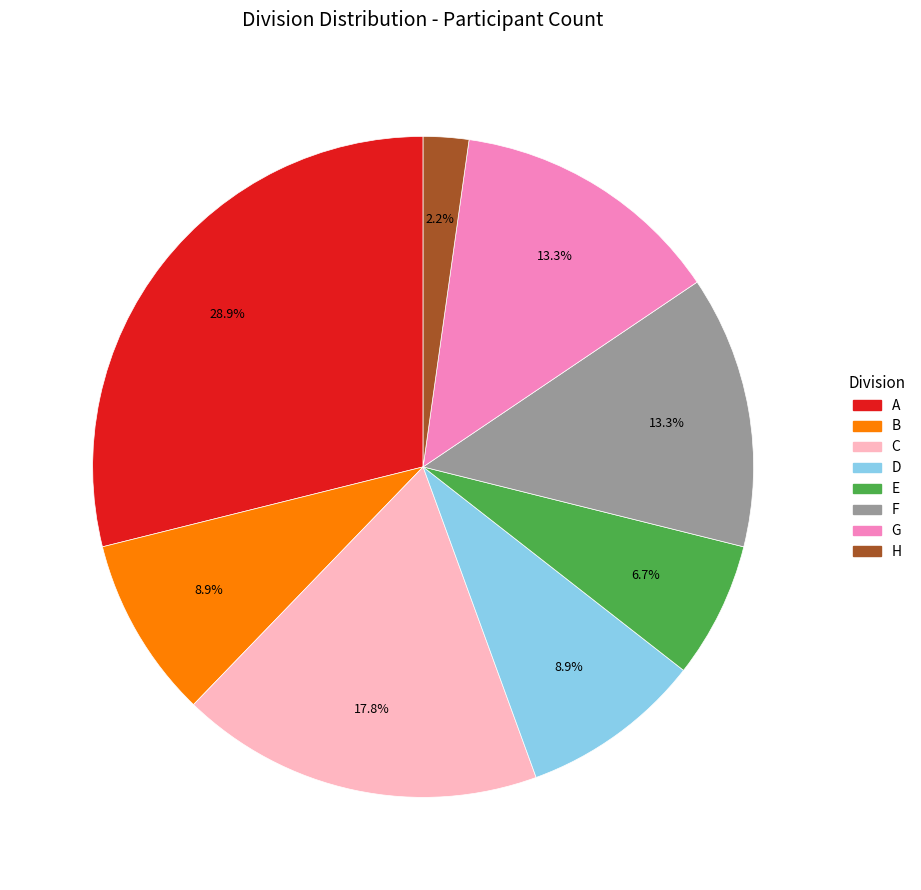

Is there a majority slice in this chart?

No